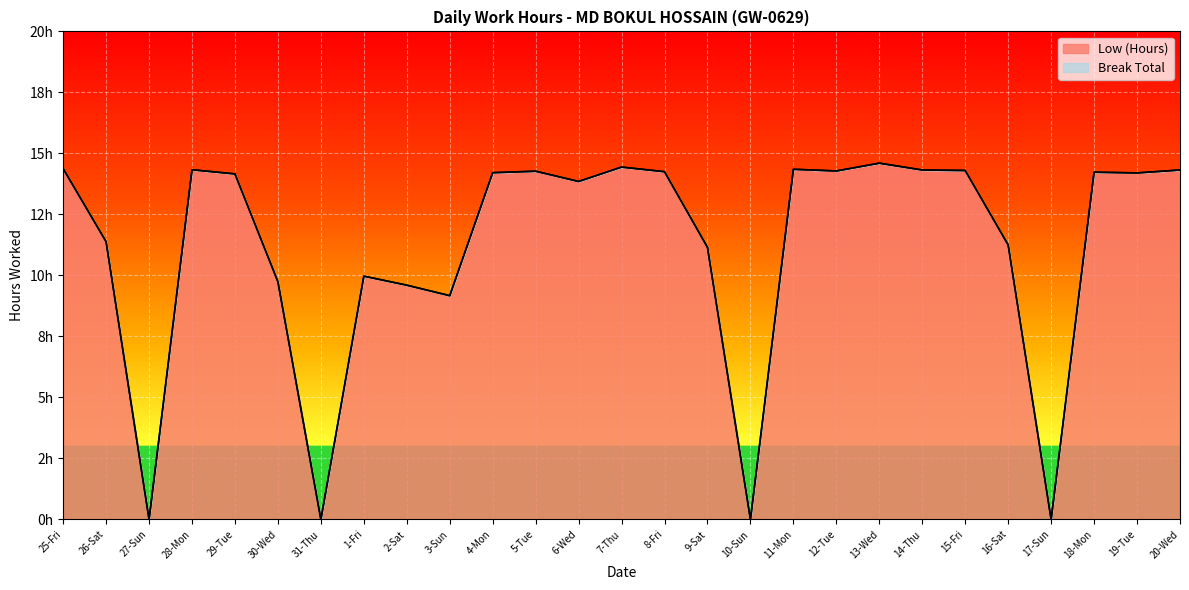

At which category does the data reach its first local peak?

28-Mon